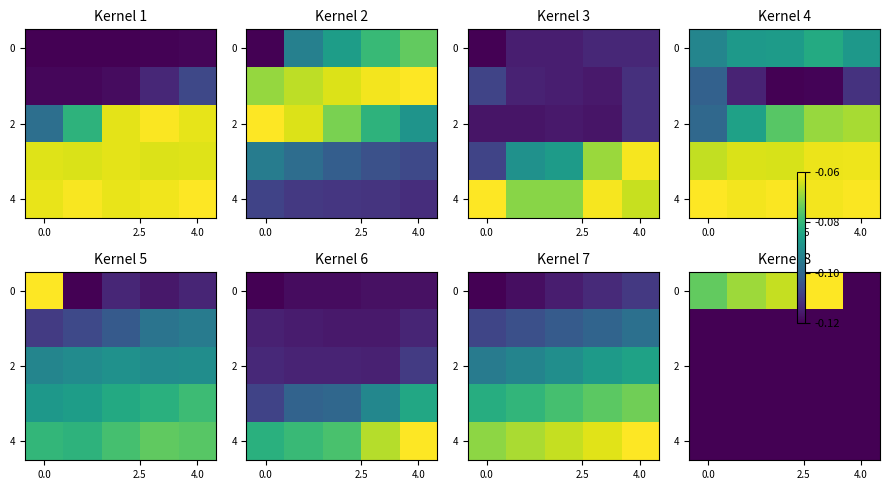

Count the number of categories in the chart.

5